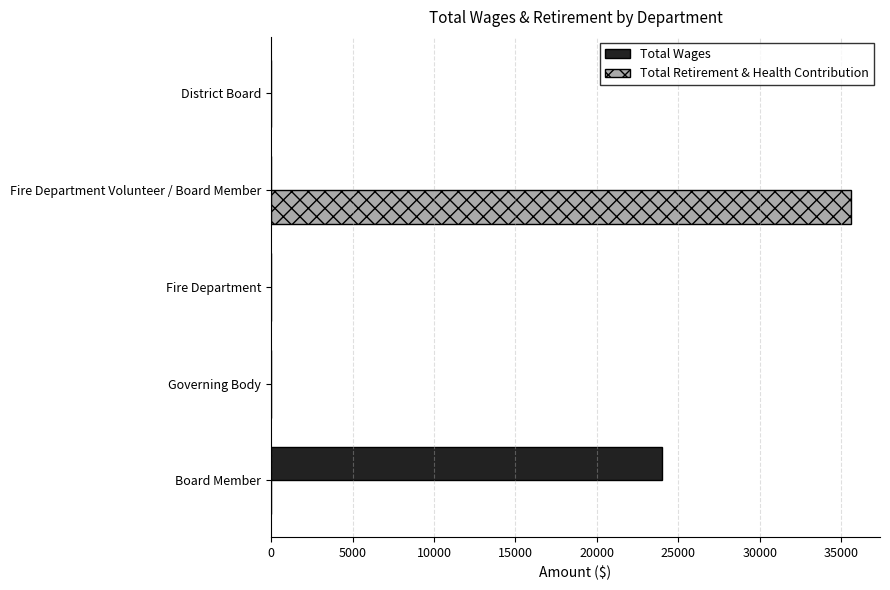

At which category is the sum across all series the highest?

Fire Department Volunteer / Board Member